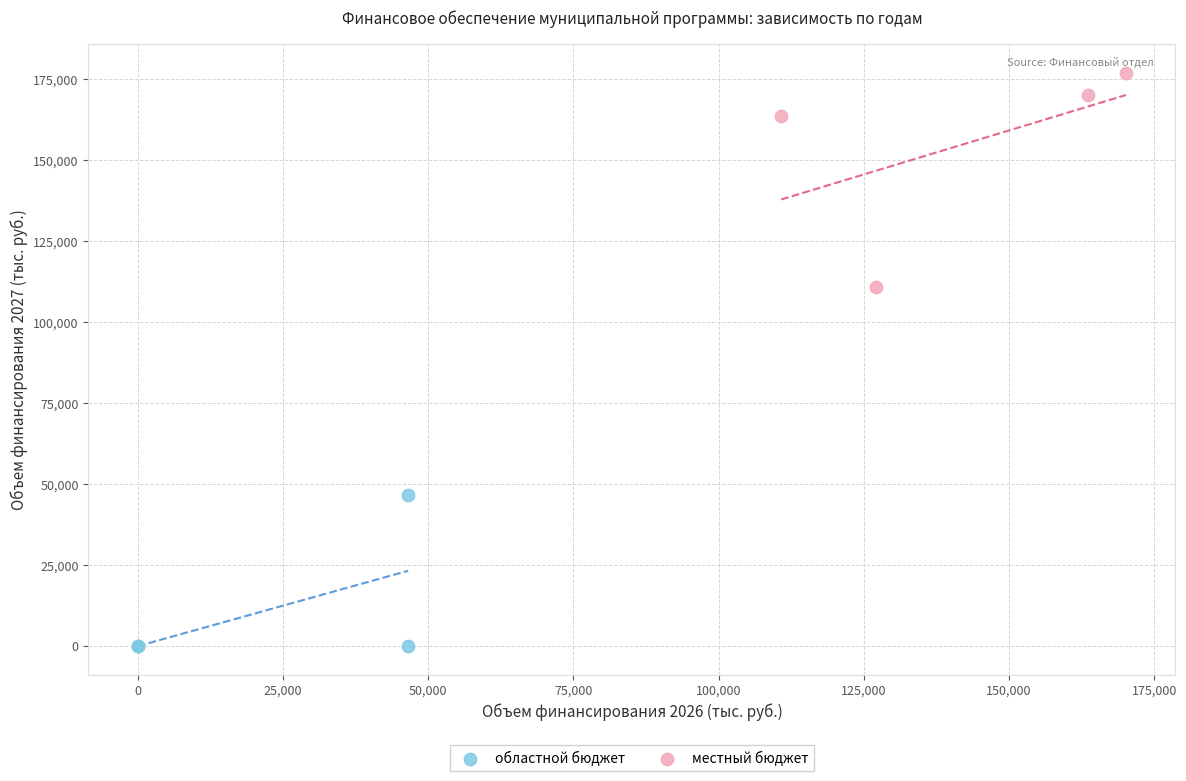

Which series reaches the minimum Y coordinate?

областной бюджет